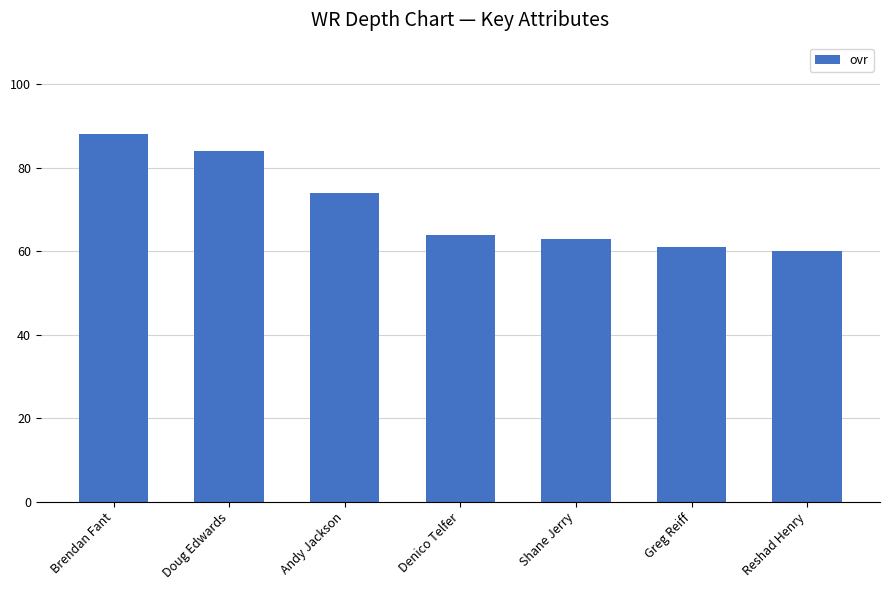

At which category does the chart reach its minimum across all series?

Reshad Henry